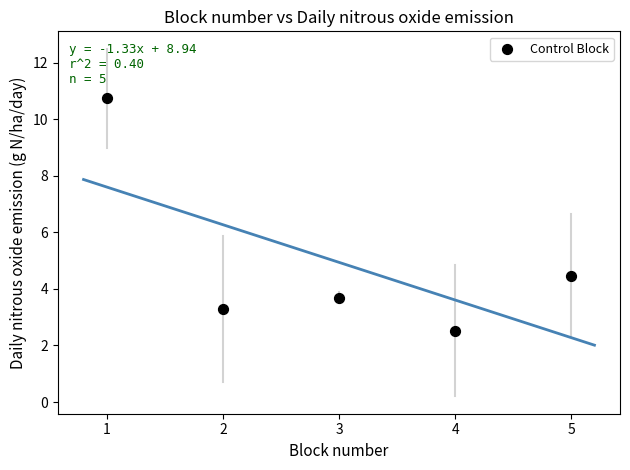

What Y value in the scatter plot is closest to 6?

4.5